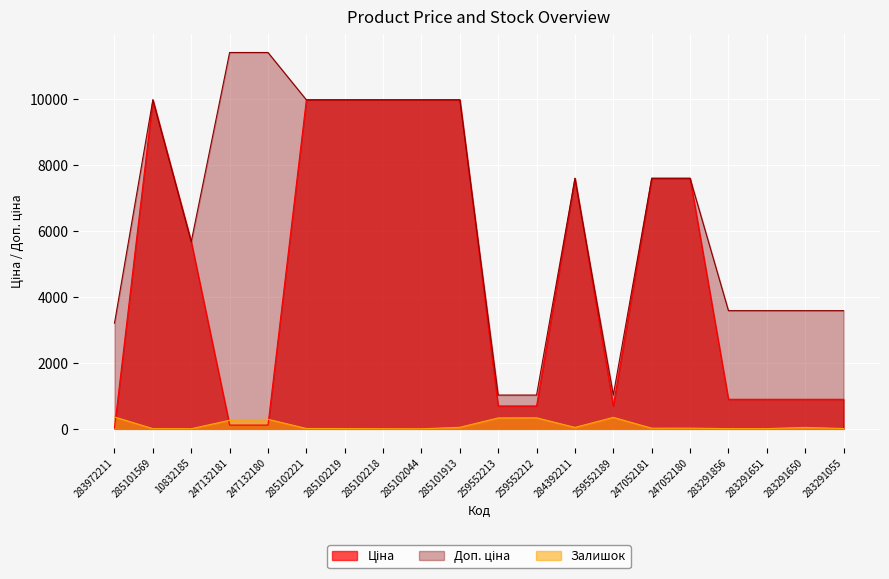

What is the sum of the Доп. ціна values at 247132181 and 247052181?

19006.5